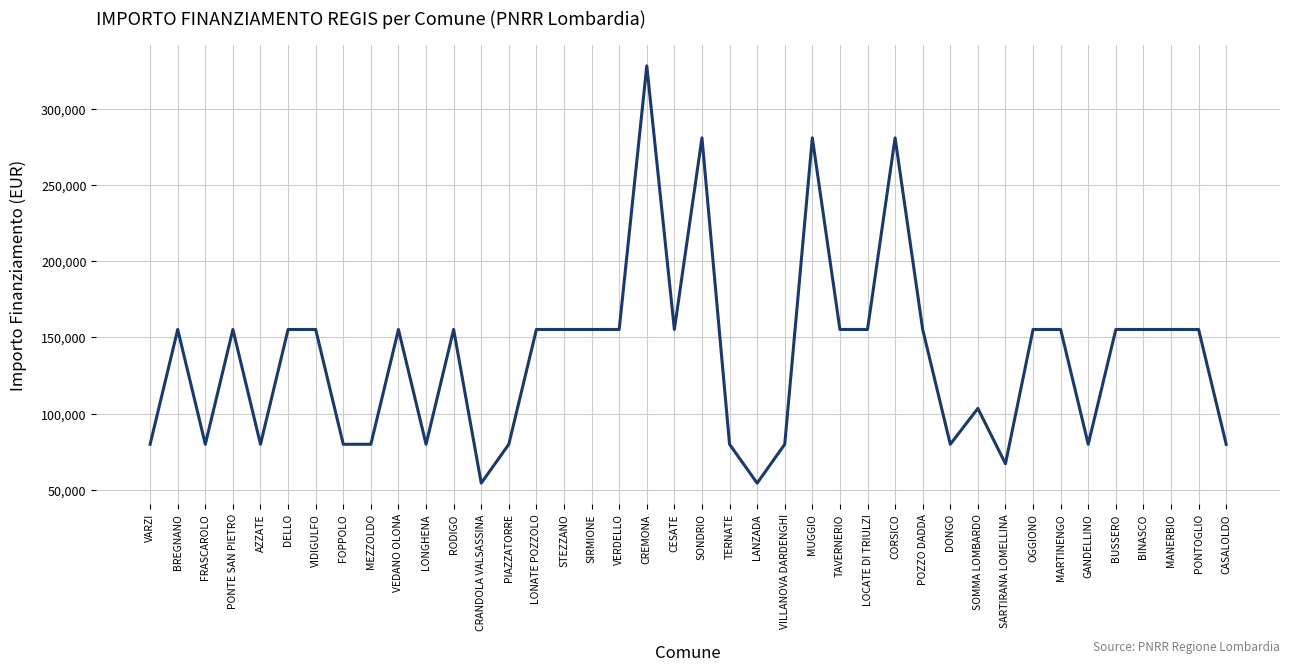

What is the difference between the maximum and minimum values?

273748